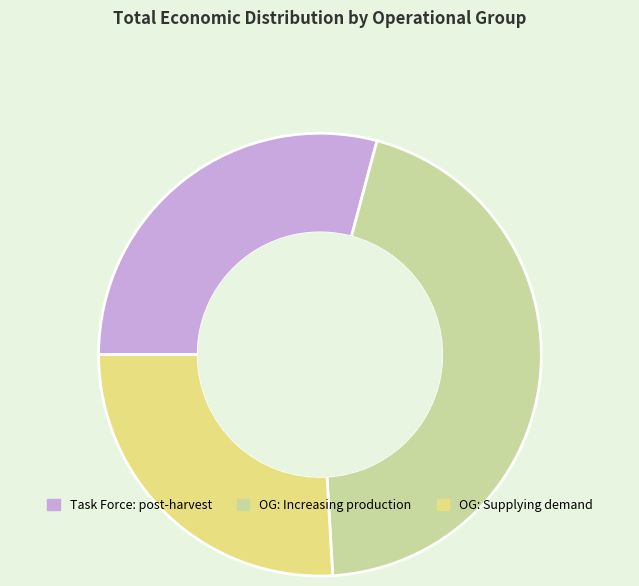

Is there a majority slice in this chart?

No